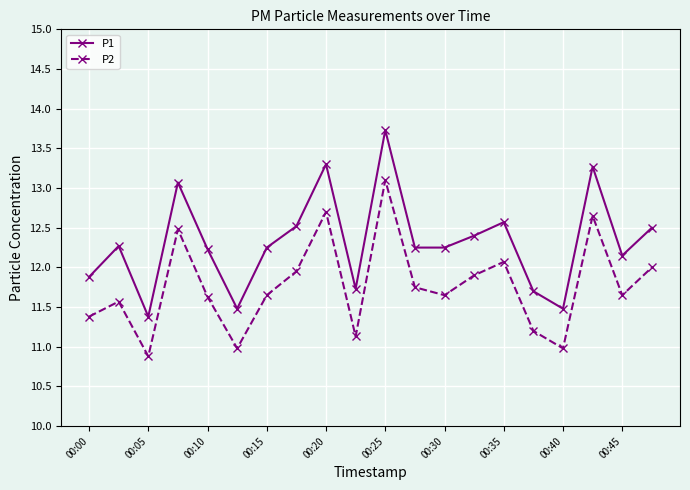

In P1, how many points are higher than both neighbors (excluding endpoints)?

6